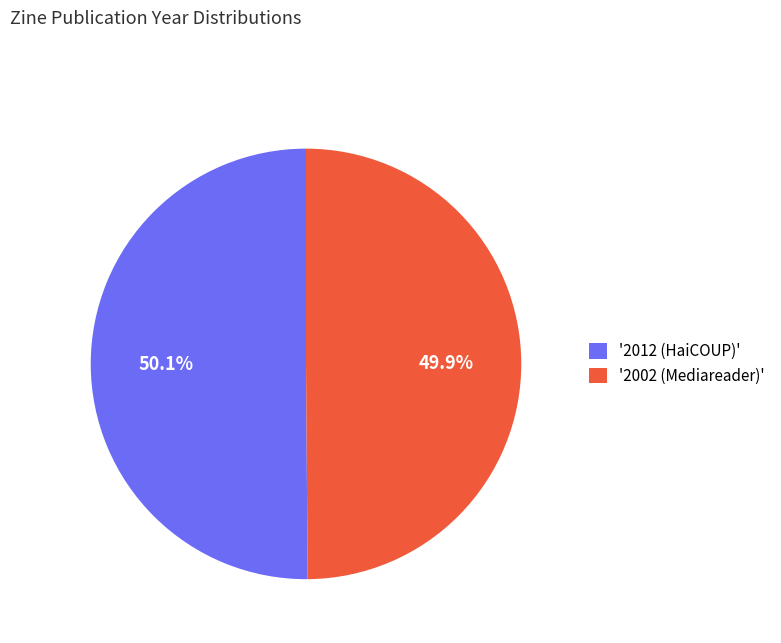

Do '2012 (HaiCOUP)' and '2002 (Mediareader)' together represent more than half of the pie?

Yes